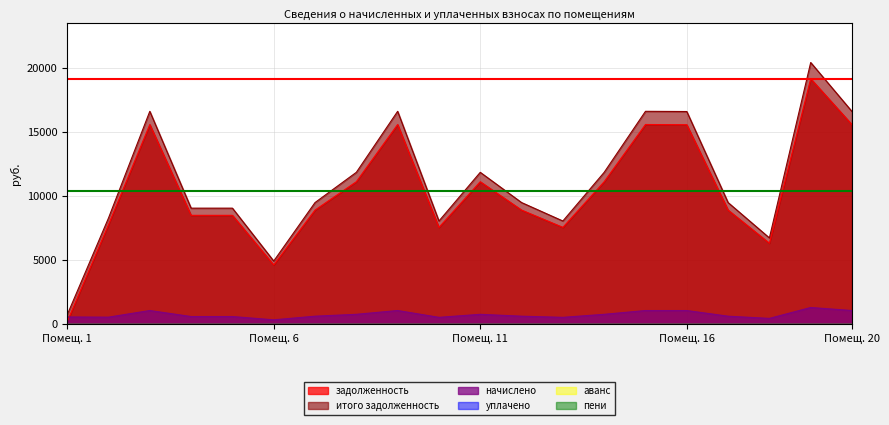

How many data points in итого задолженность are less than 9473?

8